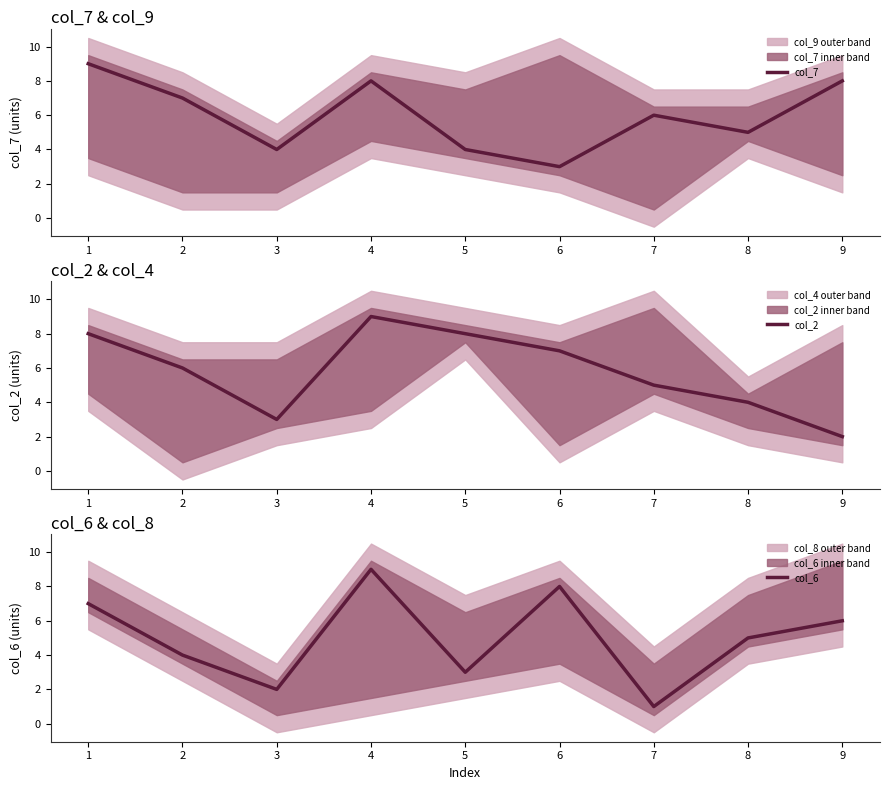

True or false: col_7 has a value of 7 at 2.

True